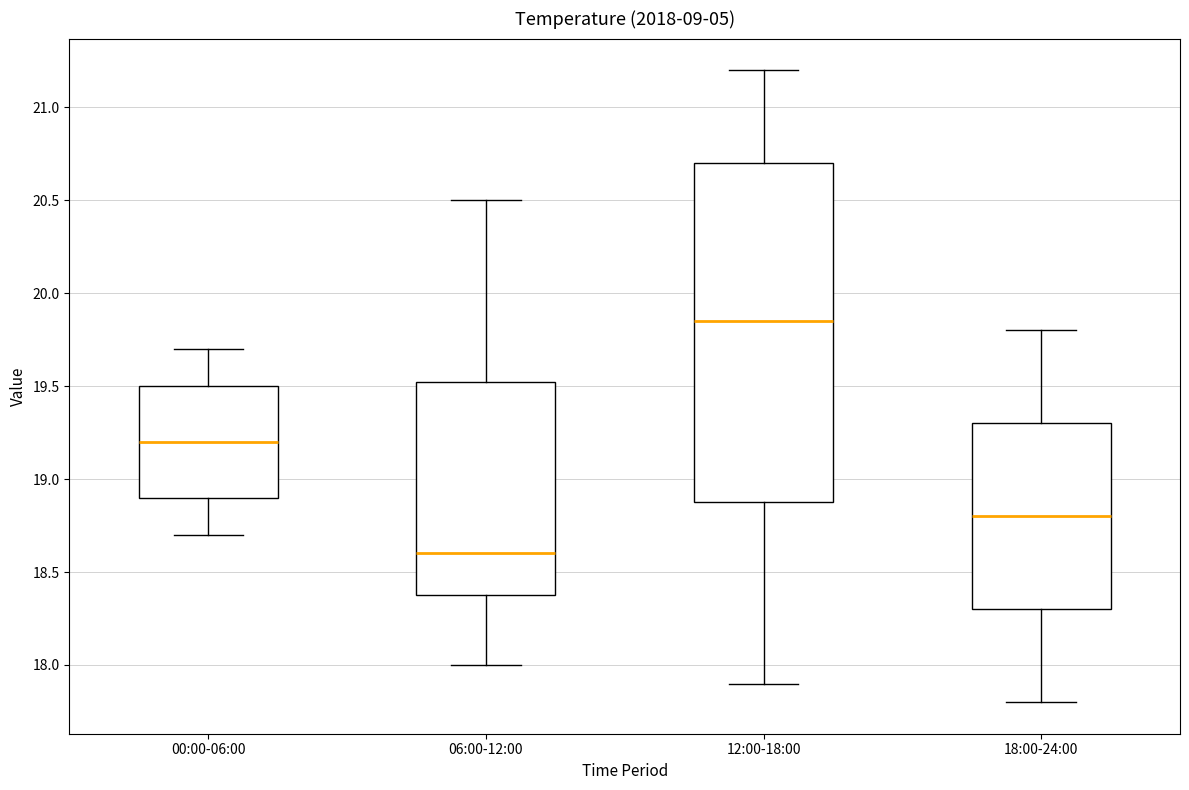

Where is the lower edge of the box for 18:00-24:00 on the y-axis? The values are not printed on the chart, so give them approximately, as read against the axis.

18.30